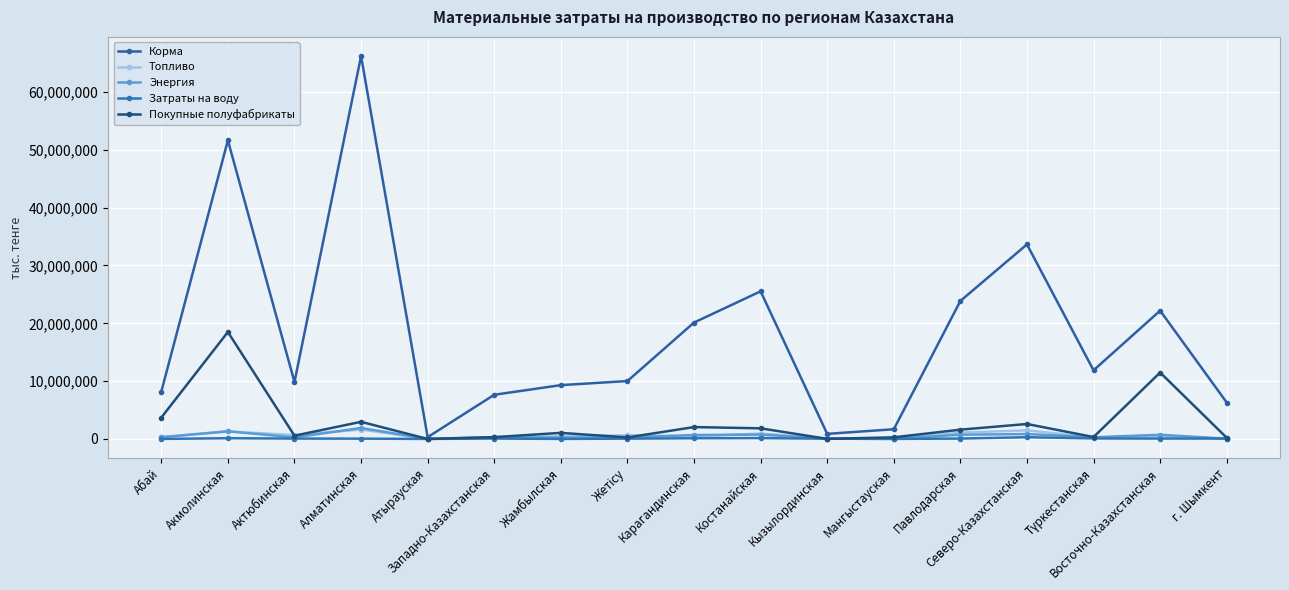

At which category does Топливо reach its first local valley?

Актюбинская